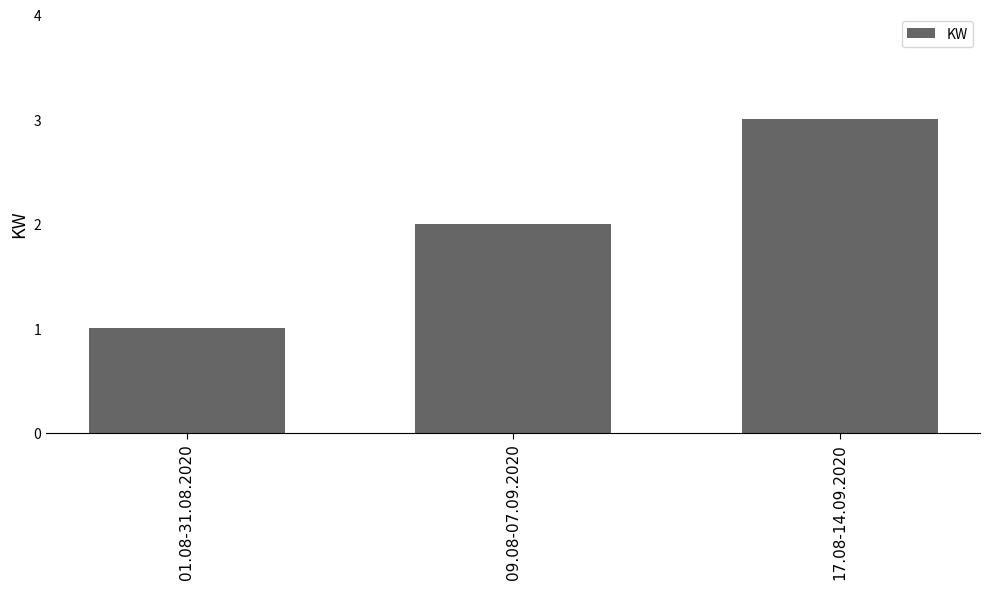

What is the label of the 3rd bar from the right?

01.08-31.08.2020